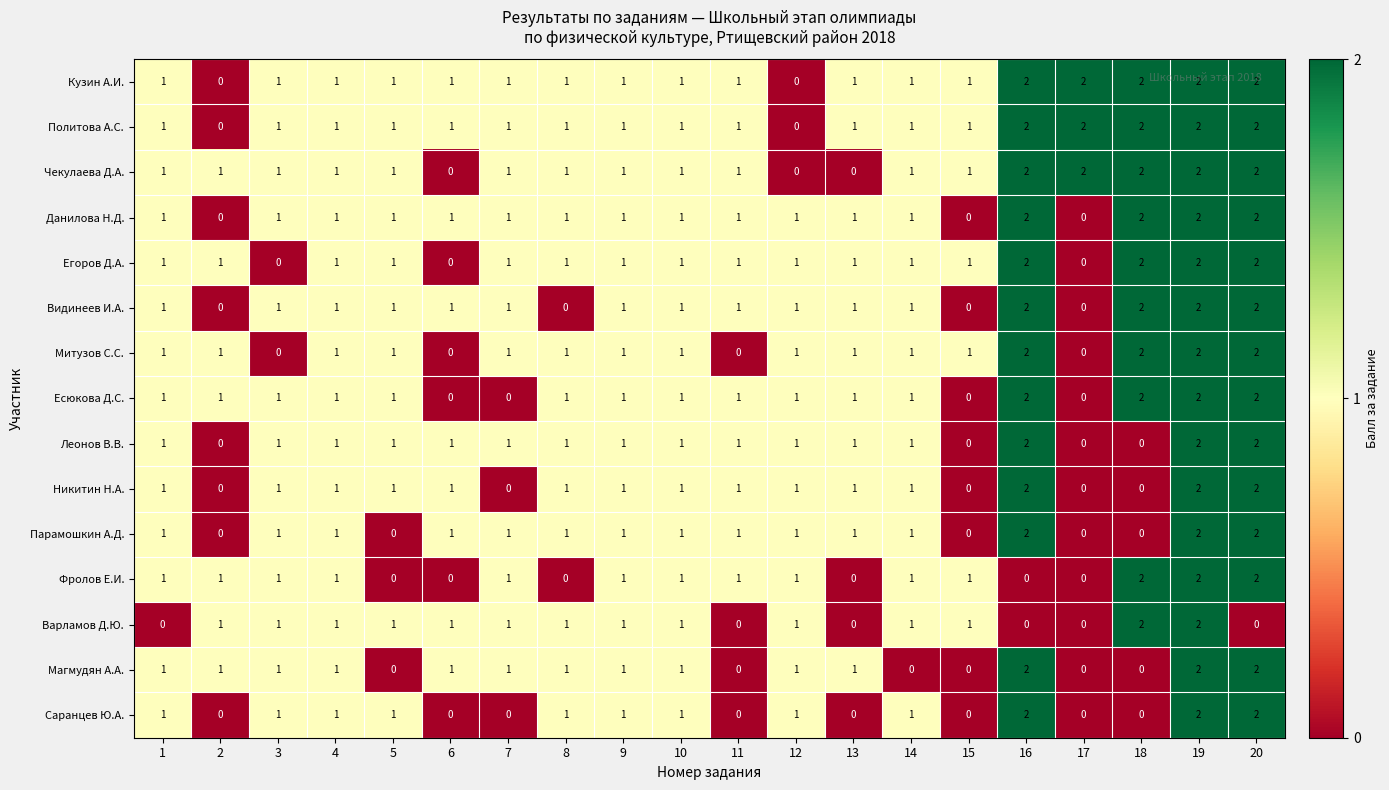

How many Егоров Д.А. values are between 1 and 2?

17